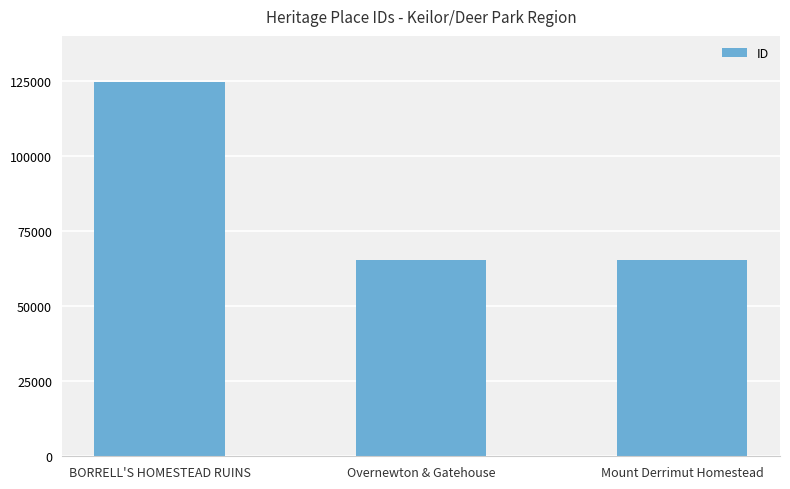

What is the label of the 1st bar from the right?

Mount Derrimut Homestead